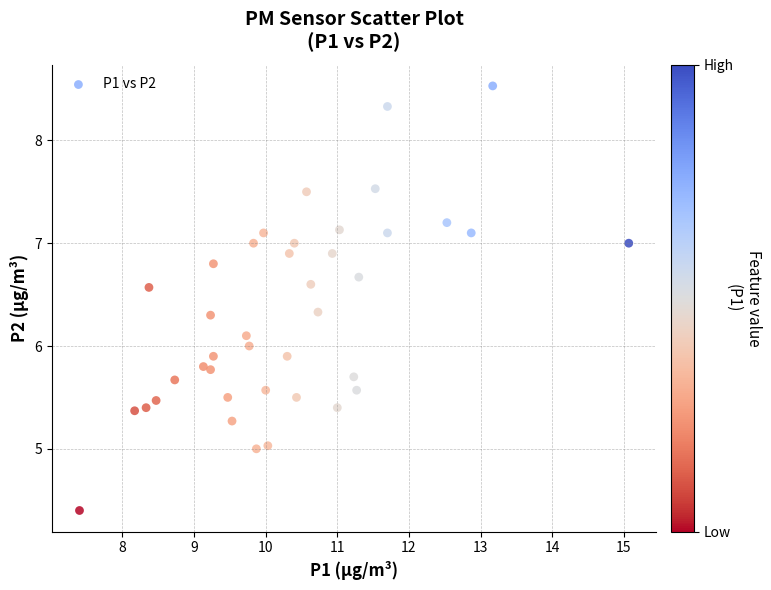

What is the range of X values (max minus min)?

7.7